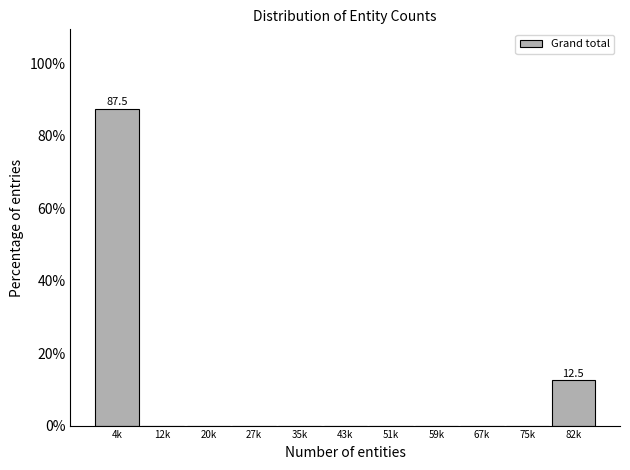

Reading right to left, transcribe all the data shown in this chart.

82k=12.5	75k=0.0	67k=0.0	59k=0.0	51k=0.0	43k=0.0	35k=0.0	27k=0.0	20k=0.0	12k=0.0	4k=87.5